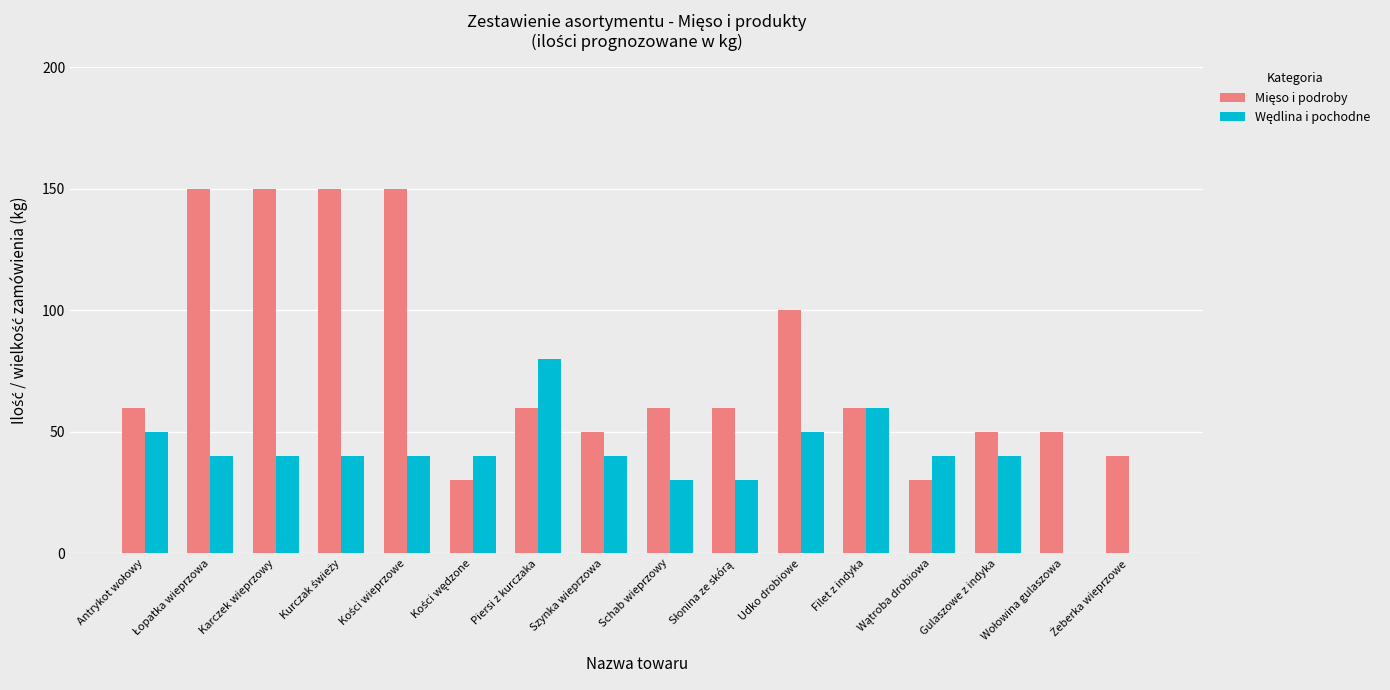

What is the total value across all series at Piersi z kurczaka?

140